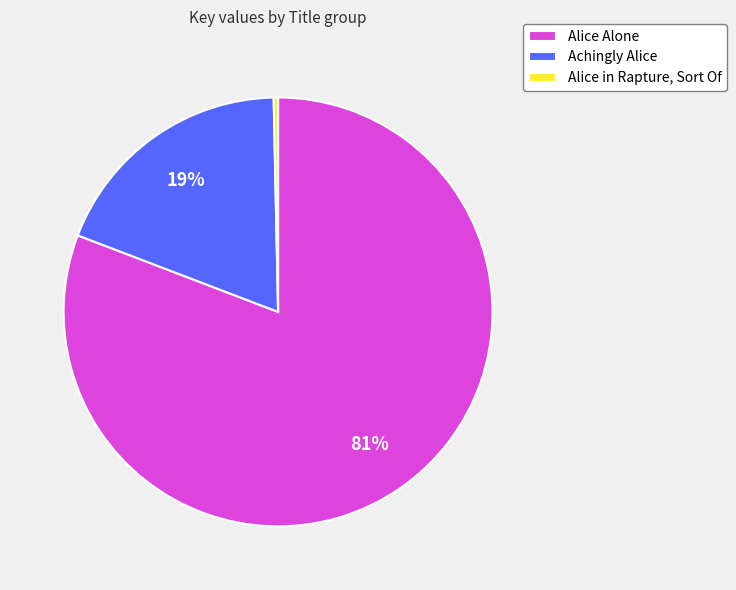

To the nearest percent, what portion does Achingly Alice represent?

19%